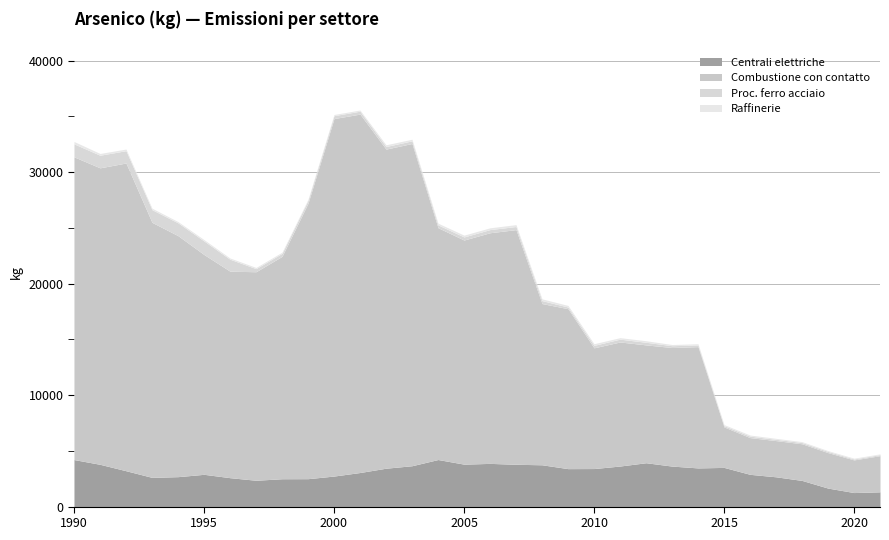

How many interior local peaks does the Proc. ferro acciaio series have?

4